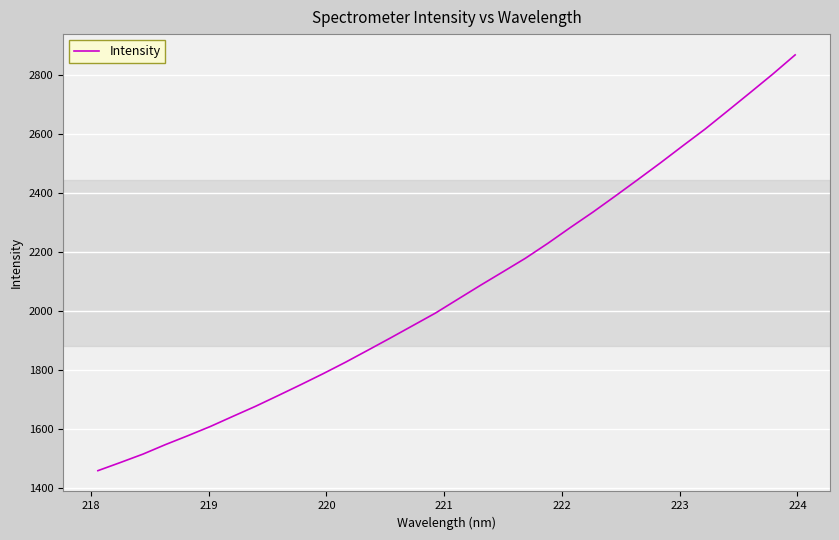

What is the difference between the maximum and minimum values?

1411.5